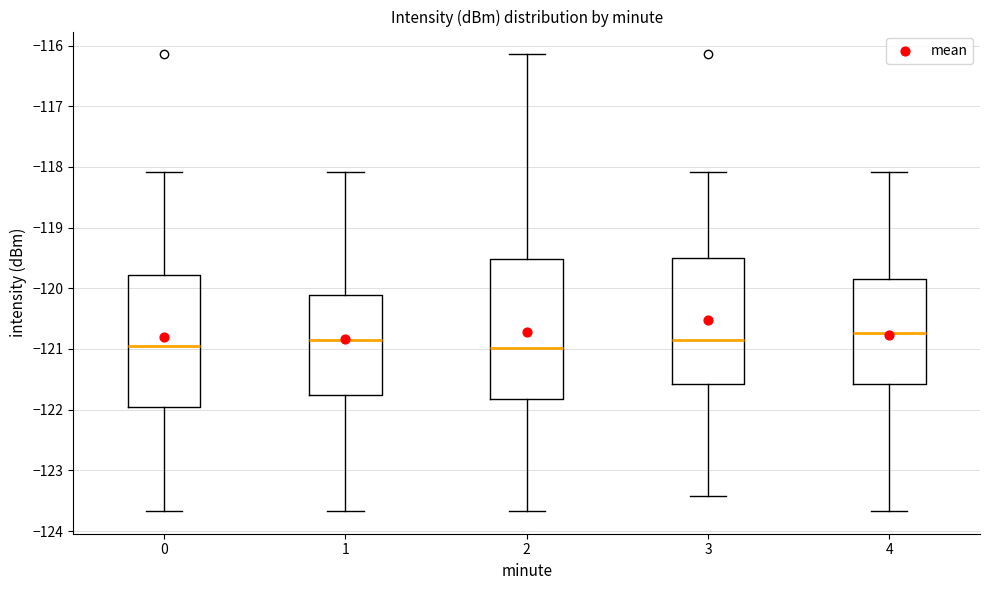

Reading left to right, transcribe this box plot: for each box, give where its median line is, the range the box spans, and where its two whiskers end, as read against the y-axis. The values are not printed on the chart, so give them approximately, as read against the axis.

0: median -120.9, box -122.0 to -119.8, whiskers -123.7 to -118.1
1: median -120.9, box -121.8 to -120.1, whiskers -123.7 to -118.1
2: median -121.0, box -121.8 to -119.5, whiskers -123.7 to -116.1
3: median -120.9, box -121.6 to -119.5, whiskers -123.4 to -118.1
4: median -120.7, box -121.6 to -119.8, whiskers -123.7 to -118.1